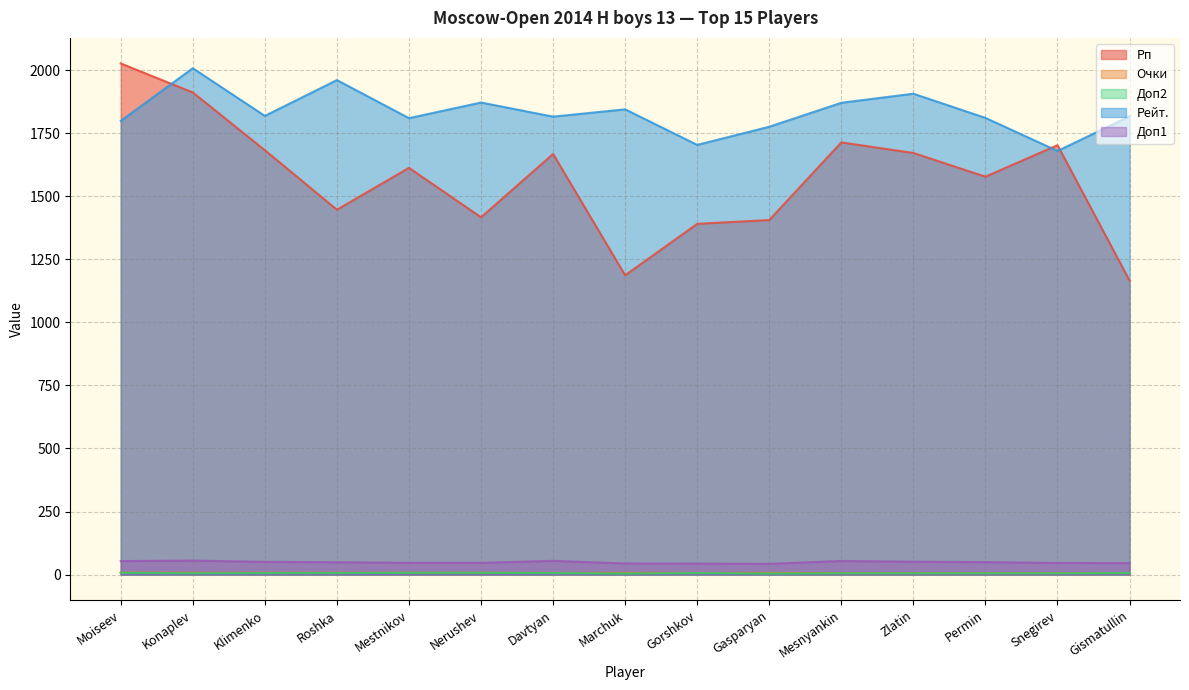

What is the sum of all Доп2 values?

84.0